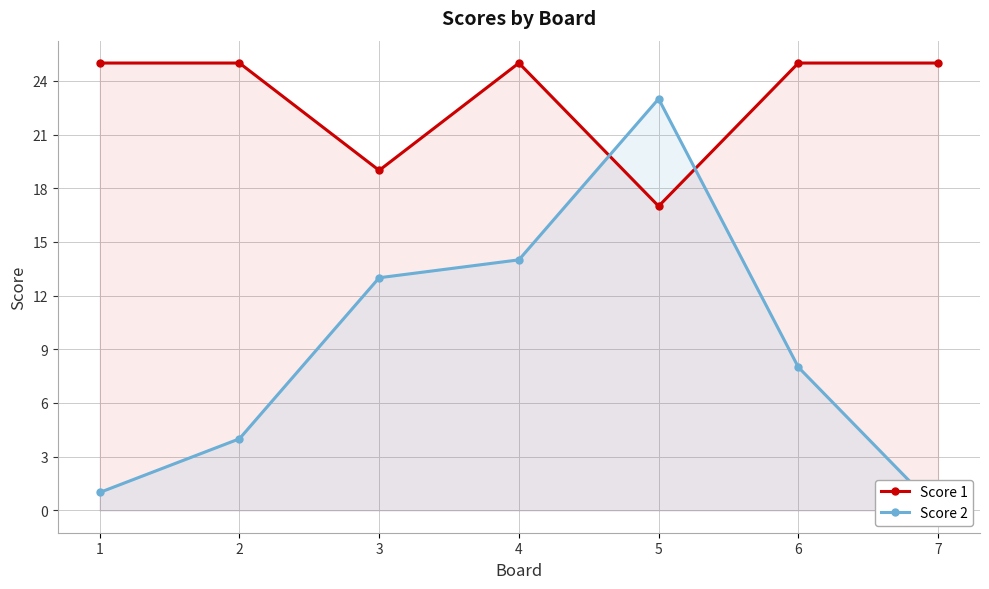

Reading right to left, list all the values displayed in this chart.

Score 1: 25	25	17	25	19	25	25
Score 2: 0	8	23	14	13	4	1